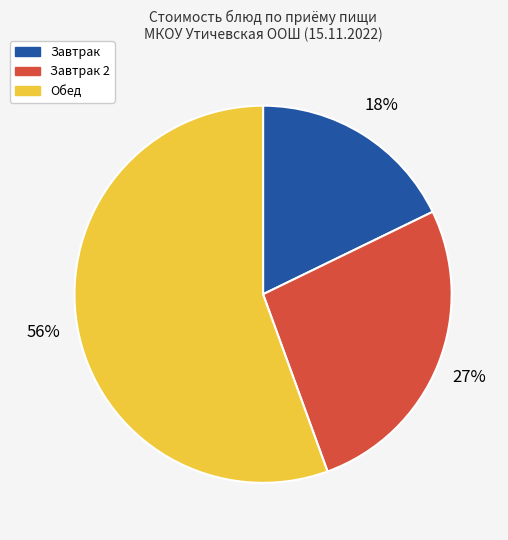

To the nearest percent, what is the average slice percentage?

33%